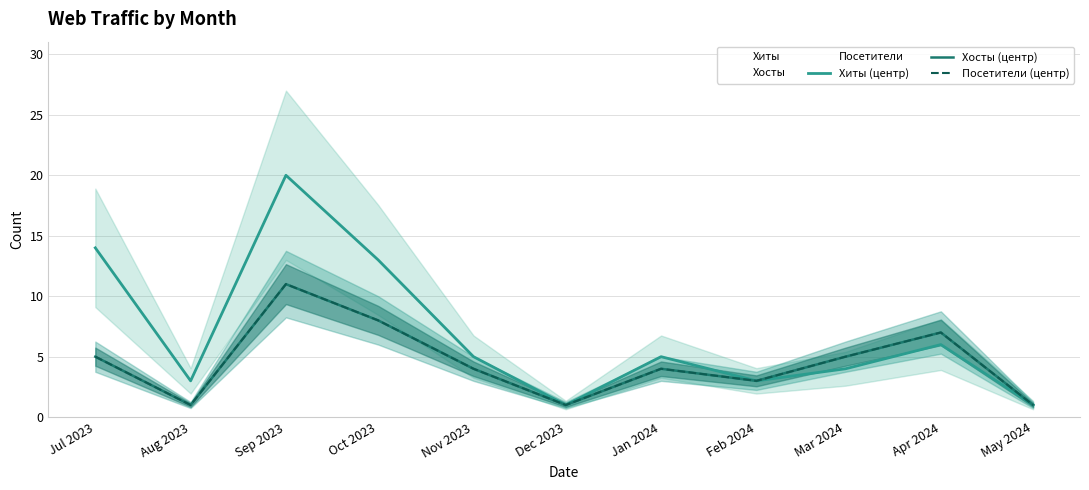

Reading left to right, list all the values displayed in this chart.

Хиты (центр): 14	3	20	13	5	1	5	3	4	6	1
Хосты (центр): 5	1	11	8	4	1	4	3	5	7	1
Посетители (центр): 5	1	11	8	4	1	4	3	5	7	1